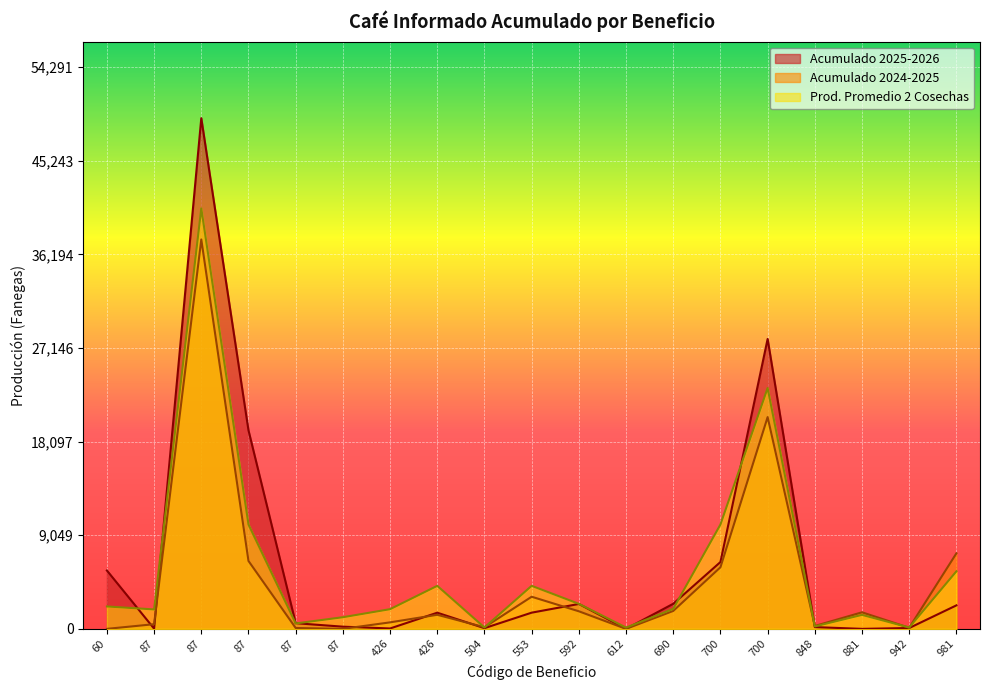

Which series has the largest total across all categories?

Acumulado 2025-2026